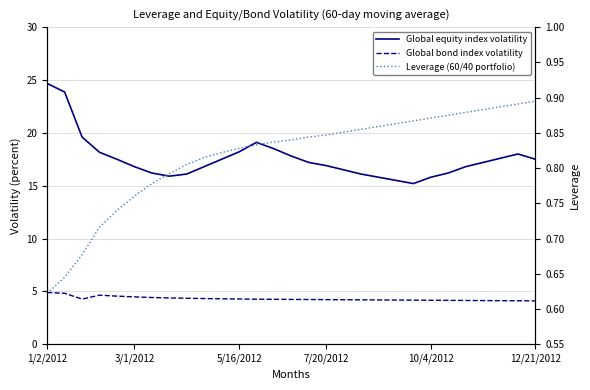

What is the sum of all Global bond index volatility values?

124.8